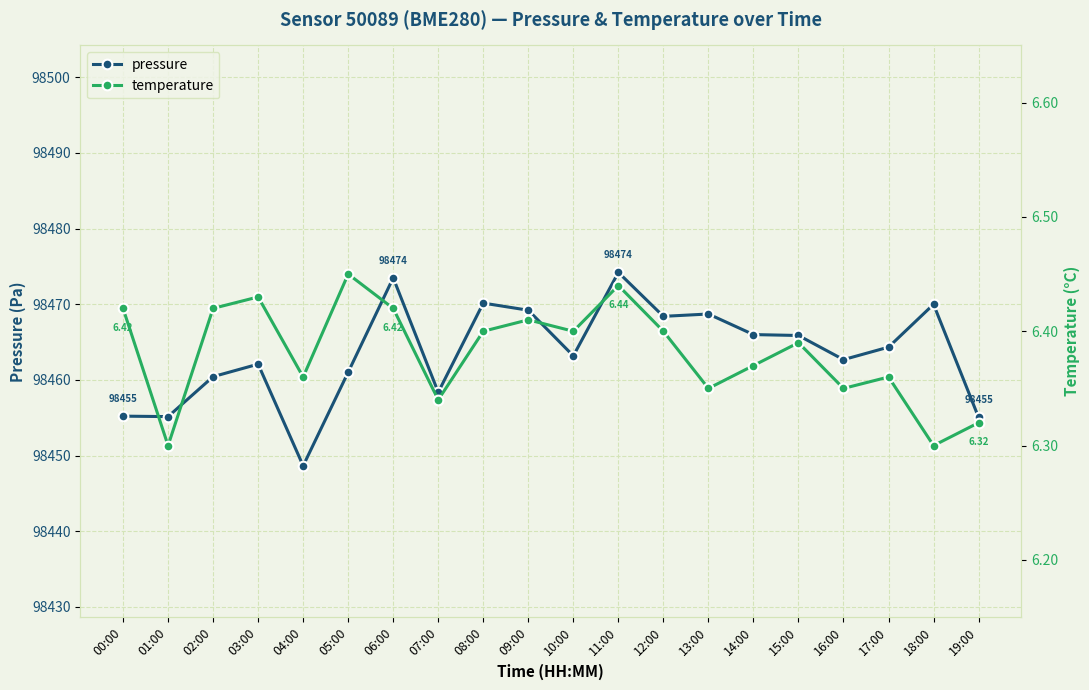

Reading left to right, list all the values displayed in this chart.

pressure: 98455.2	98455.2	98460.4	98462.1	98448.7	98461.0	98473.5	98458.4	98470.2	98469.2	98463.2	98474.2	98468.4	98468.7	98466.0	98465.9	98462.7	98464.3	98470.0	98455.1
temperature: 6.4	6.3	6.4	6.4	6.4	6.5	6.4	6.3	6.4	6.4	6.4	6.4	6.4	6.3	6.4	6.4	6.3	6.4	6.3	6.3